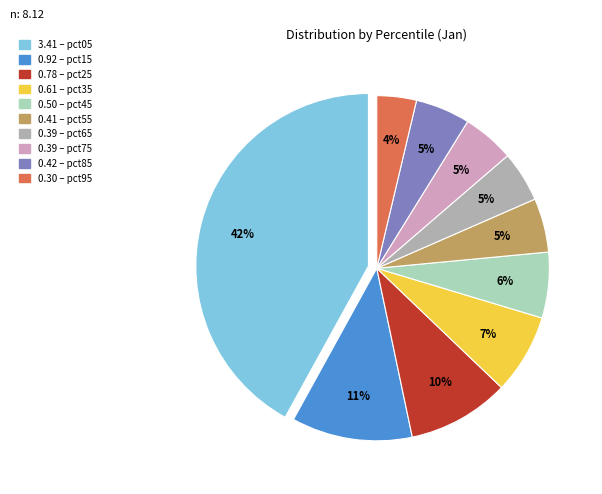

Count the number of slices in the pie.

10